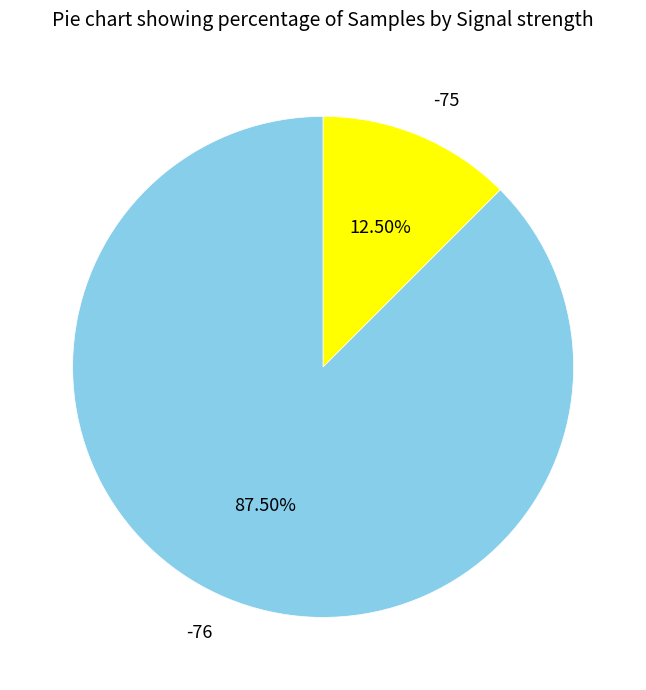

Do -76 and -75 together represent more than half of the pie?

Yes